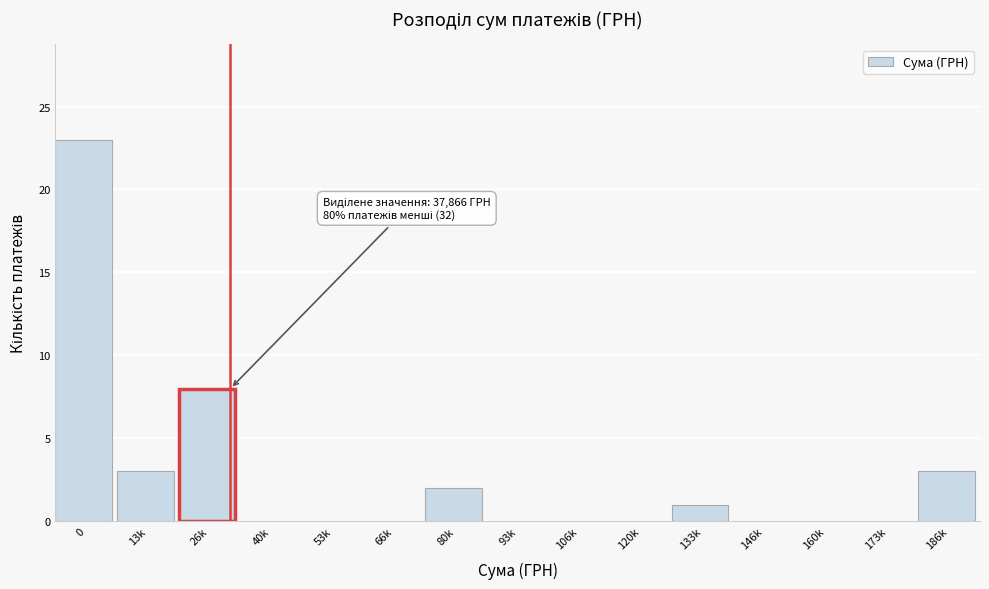

Reading left to right, what are all the values shown in this chart?

0=23	13k=3	26k=8	40k=0	53k=0	66k=0	80k=2	93k=0	106k=0	120k=0	133k=1	146k=0	160k=0	173k=0	186k=3